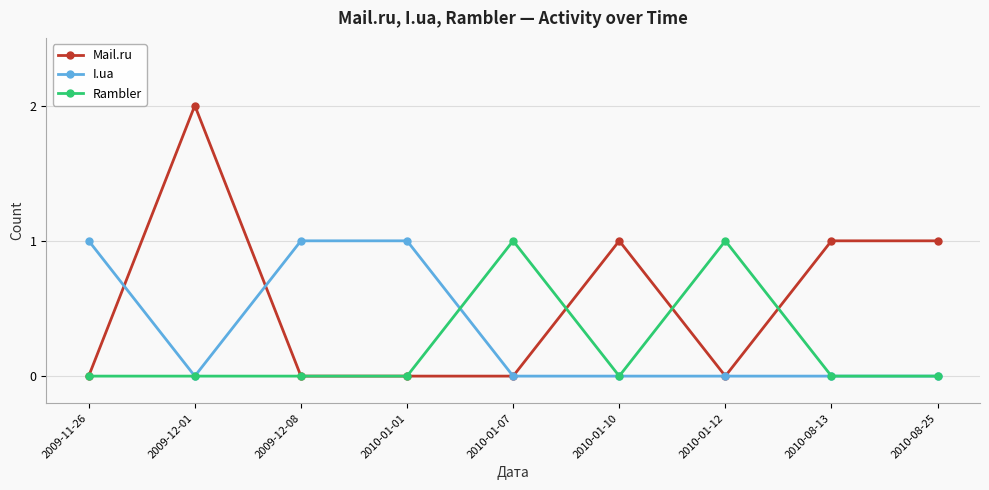

True or false: Rambler has more than 1 interior local peaks.

True